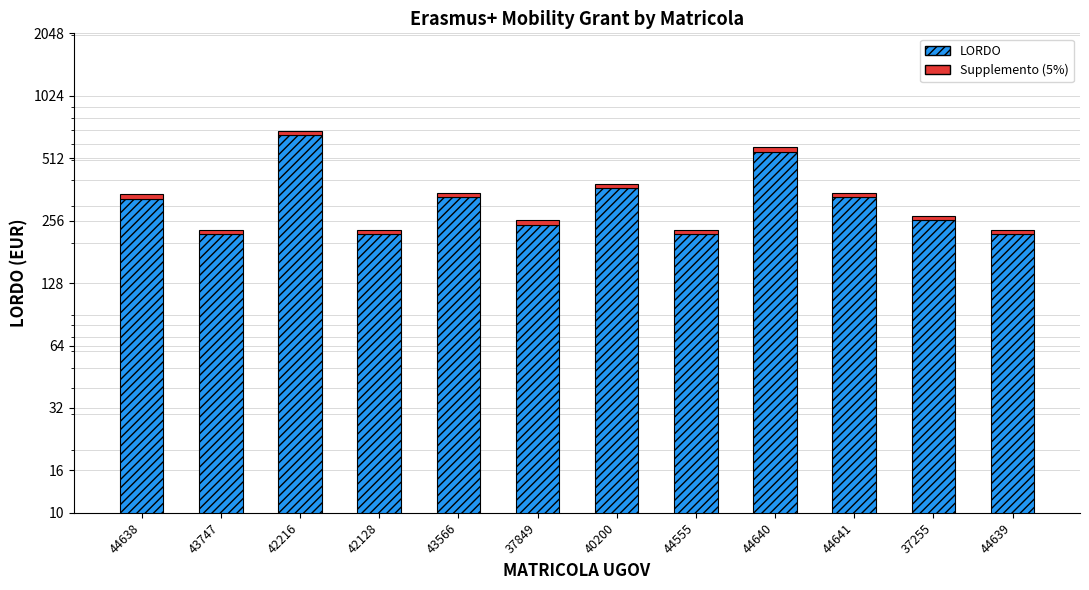

At which label does LORDO first exceed 326?

44638